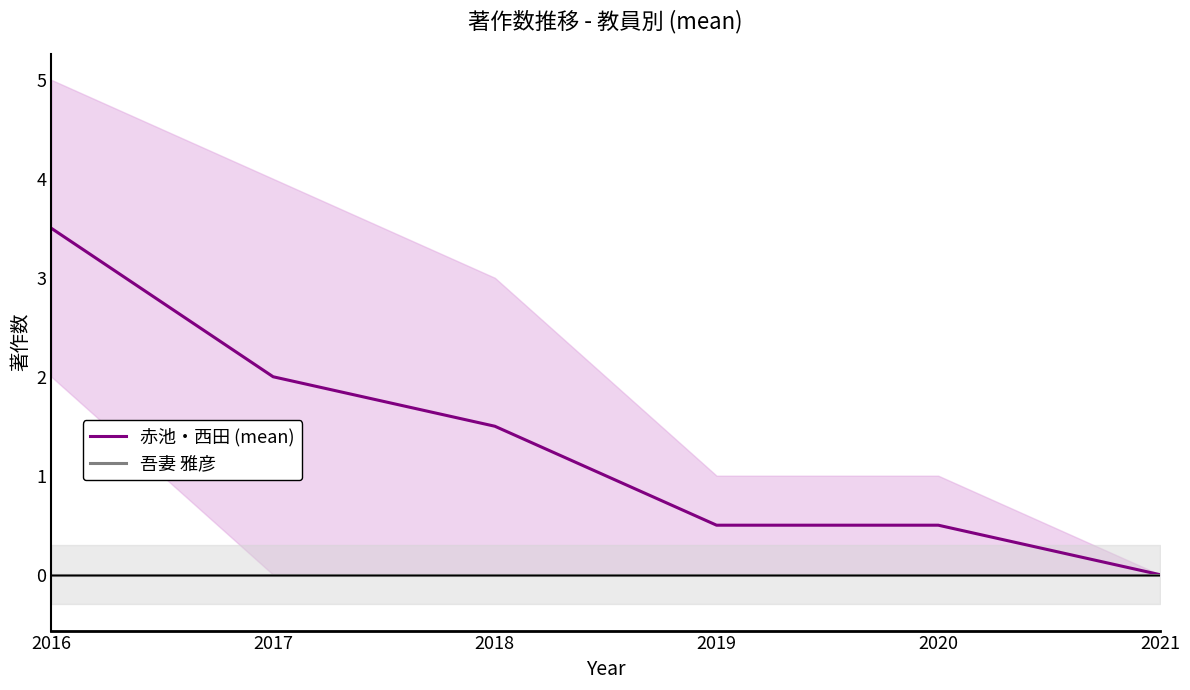

What is the highest value of the 赤池・西田 (mean) series?

3.5